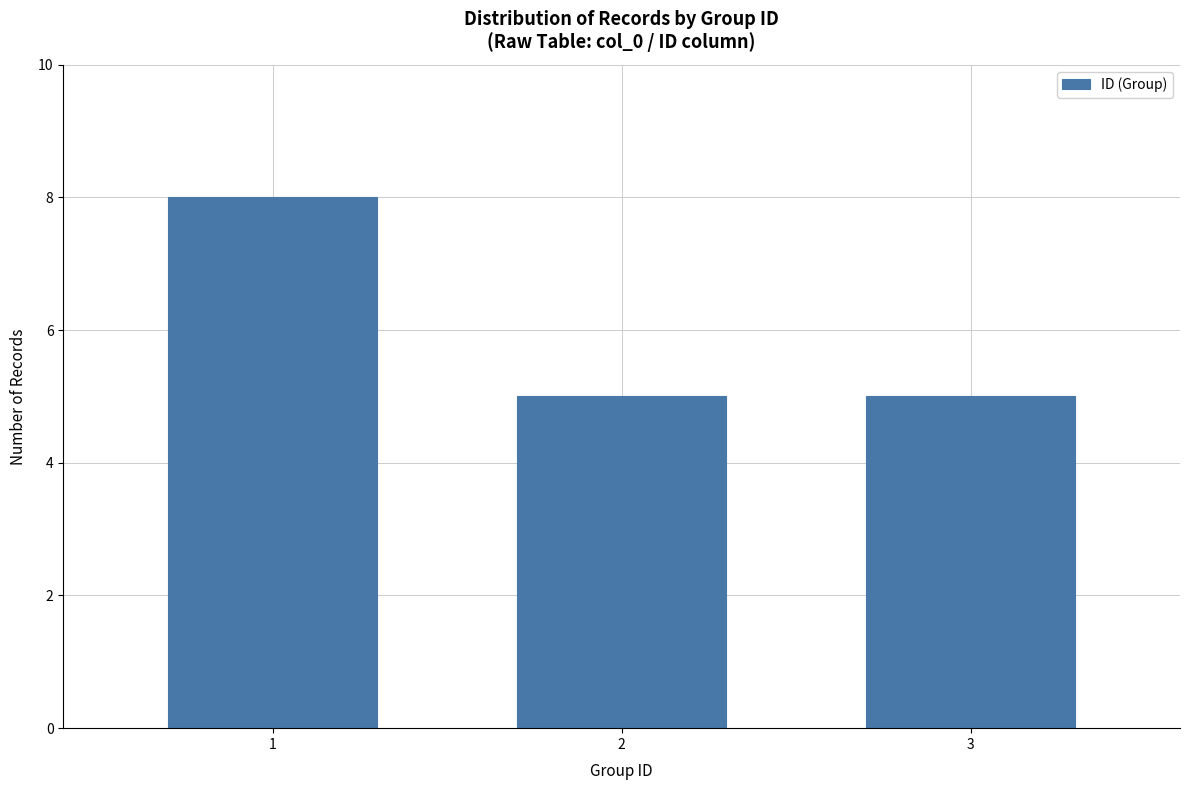

Reading left to right, what are all the values shown in this chart?

1=8	2=5	3=5